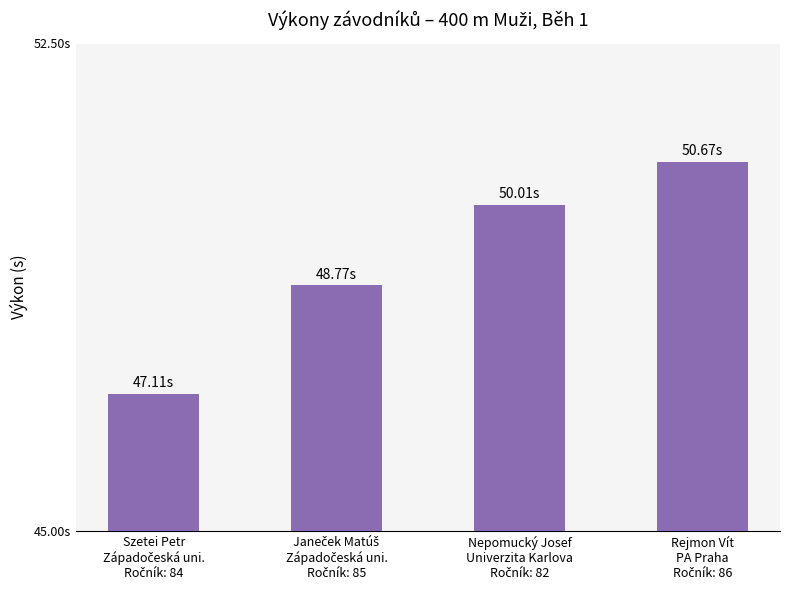

Read the value at Janeček Matúš
Západočeská uni.
Ročník: 85.

48.8